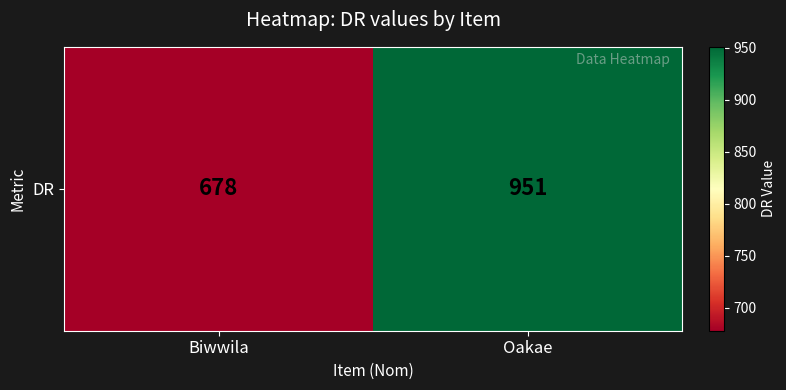

Count the number of categories in the chart.

2